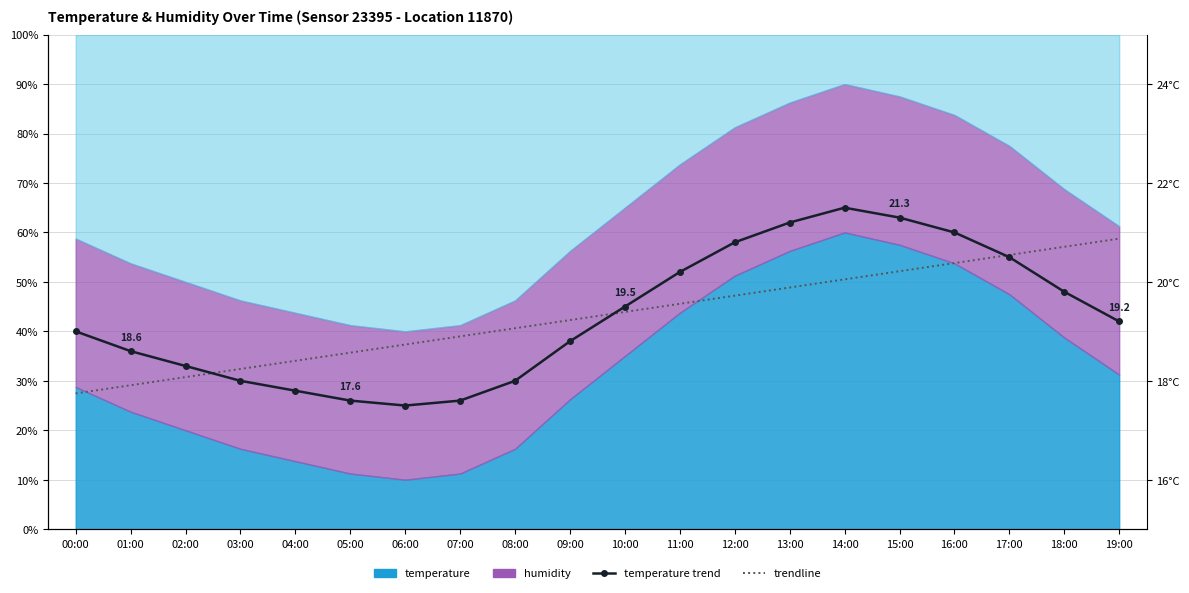

Is it true that trendline equals 14.2 at 18:00?

False